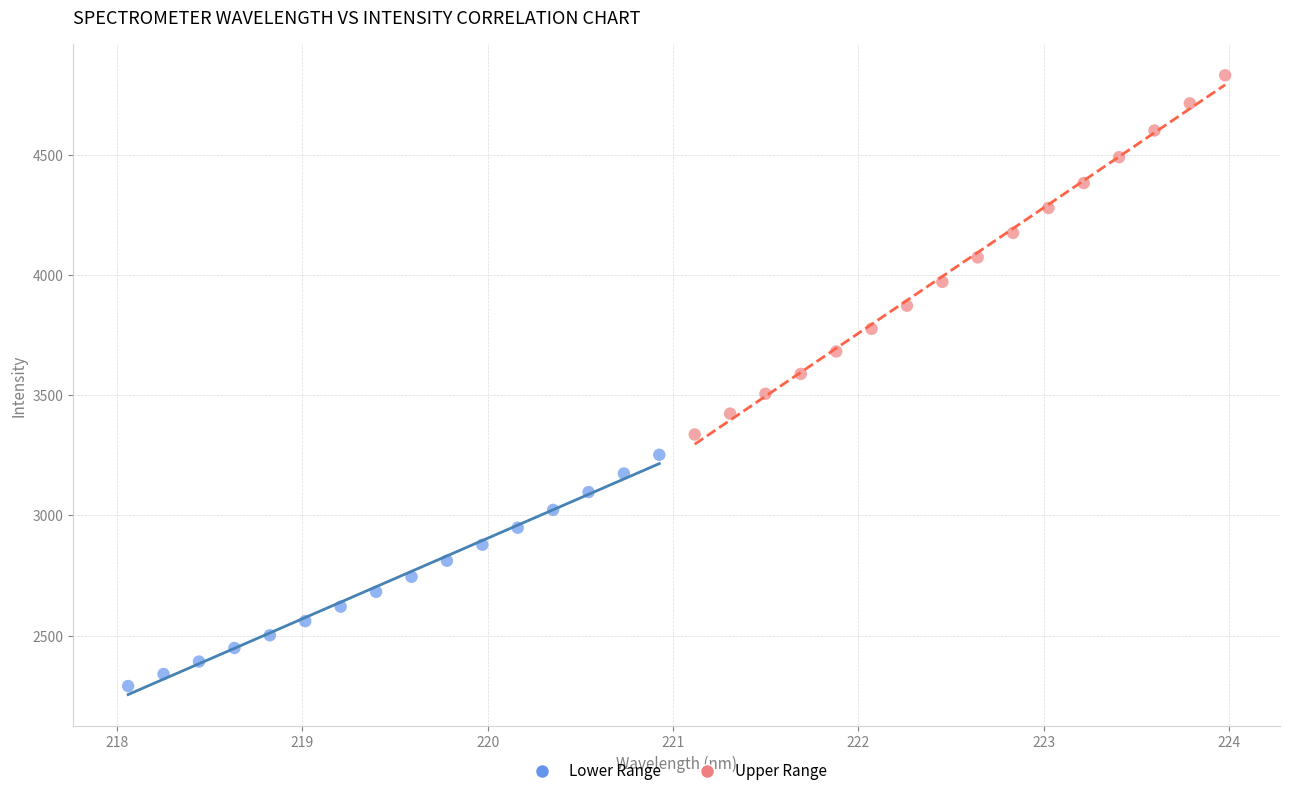

Which series has the largest Y range (max minus min)?

Upper Range